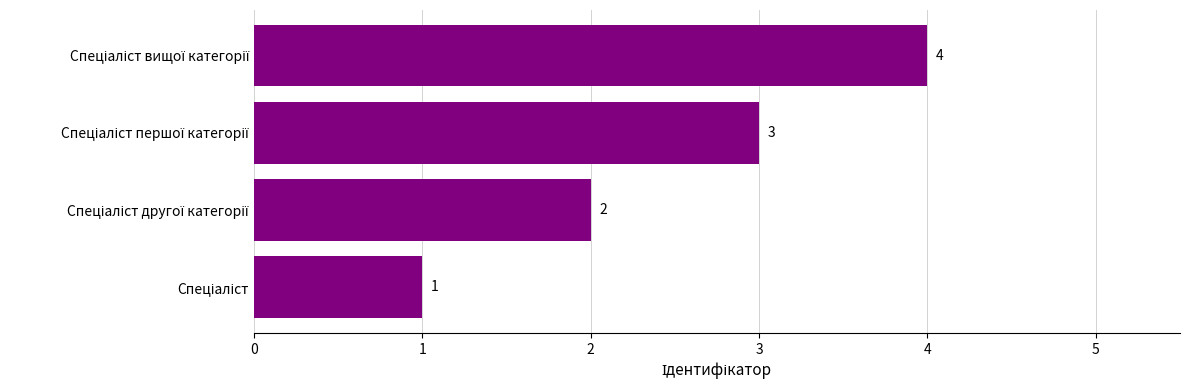

How many bars are there in total?

4